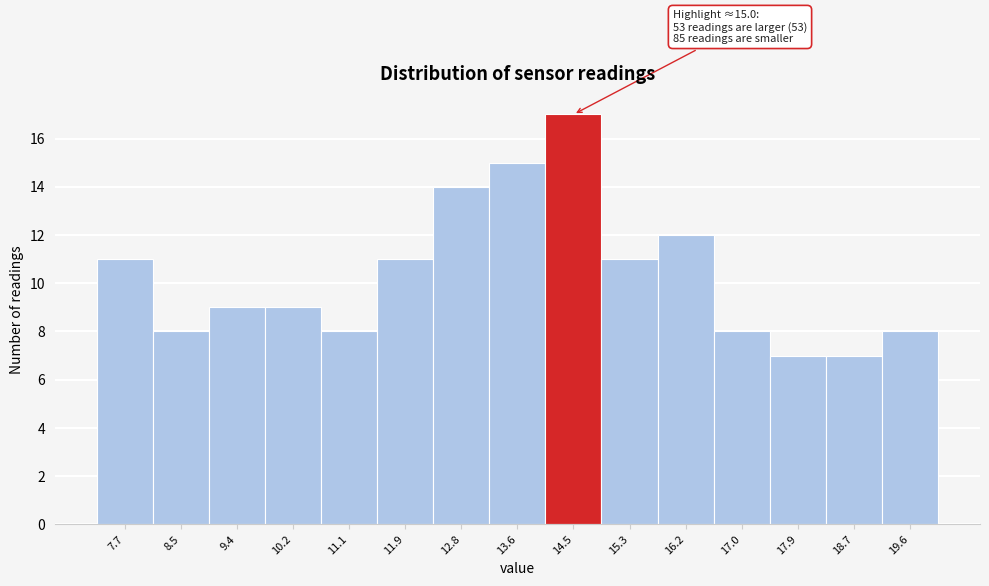

Reading left to right, extract all data points from this chart.

11	8	9	9	8	11	14	15	17	11	12	8	7	7	8